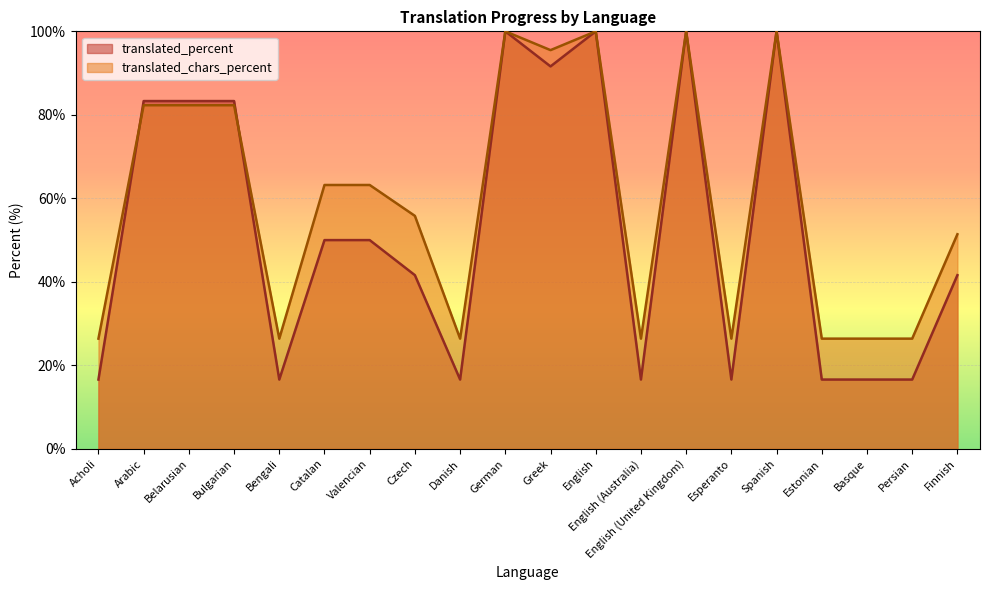

What is the difference between the translated_chars_percent values at English (United Kingdom) and Belarusian?

17.7